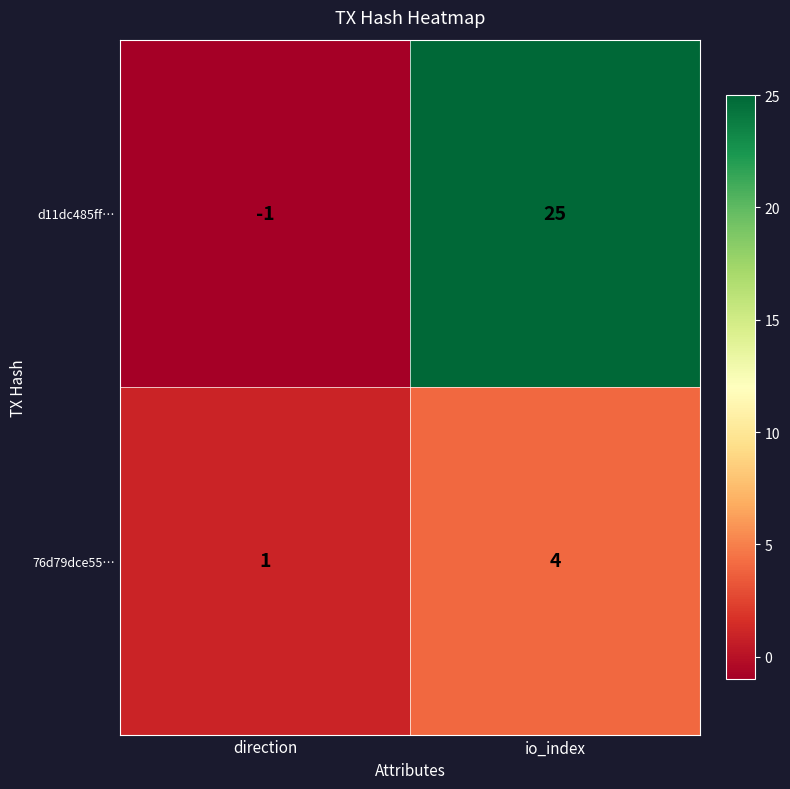

What is the sum of the 76d79dce55… values at direction and io_index?

5